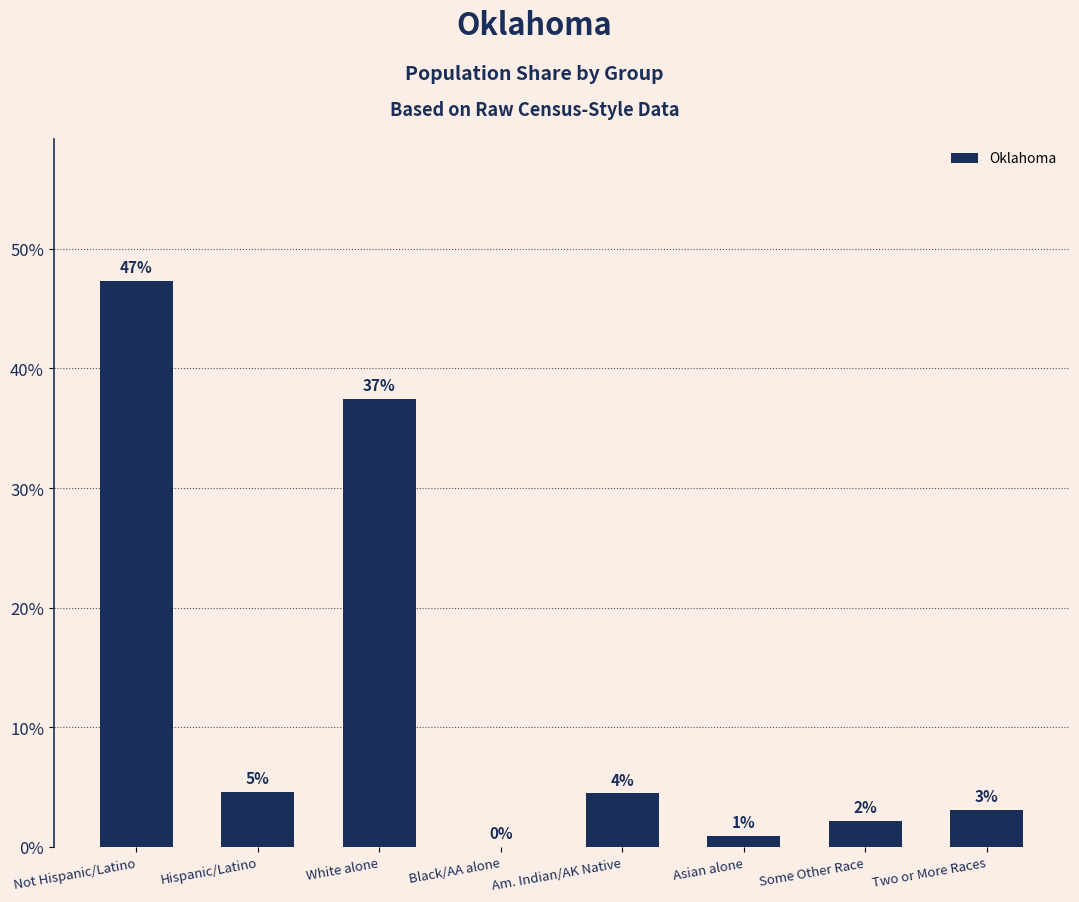

How many data points are above 4?

4